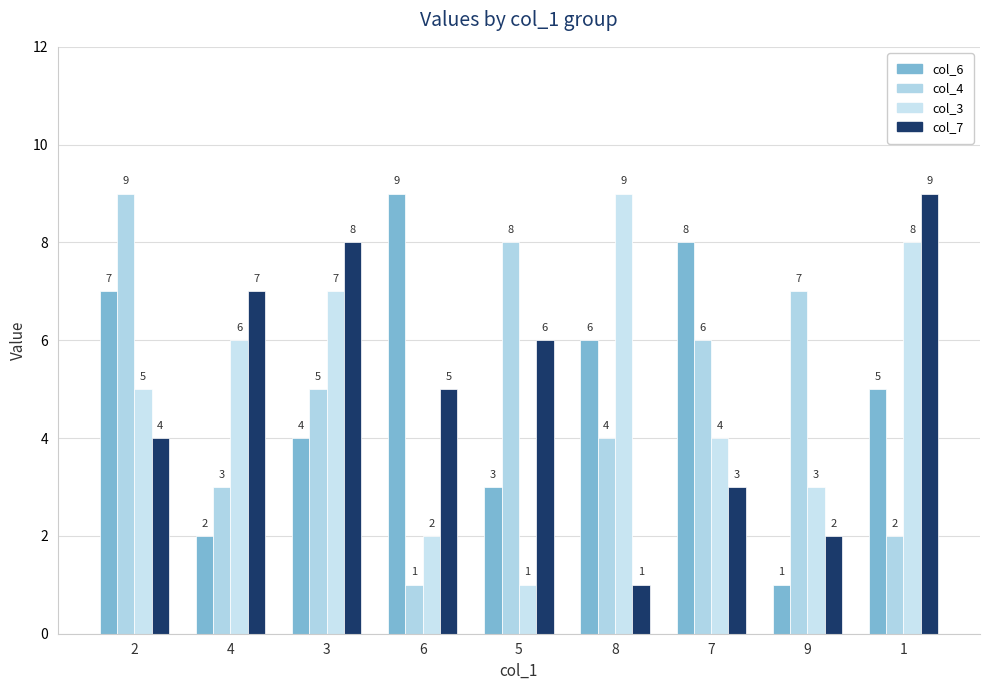

The value of col_3 at 1 is 5. True or false?

False